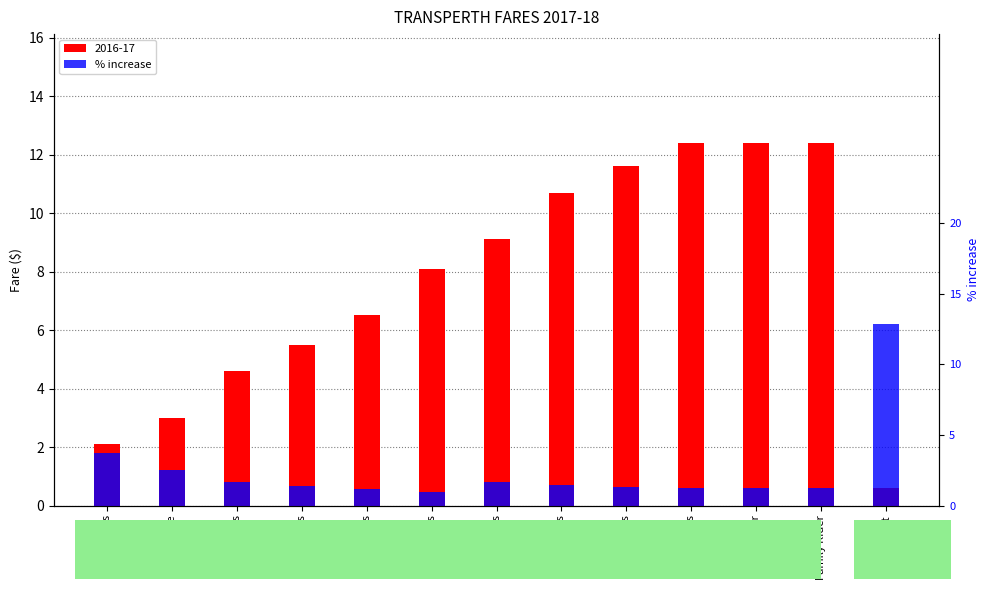

What is the value of the 11th bar from the left?

0.6